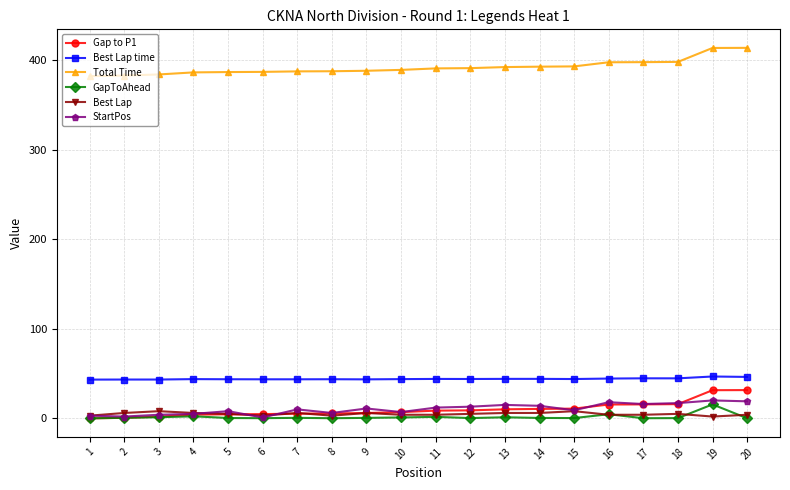

What is the sum of all Best Lap time values?

881.8